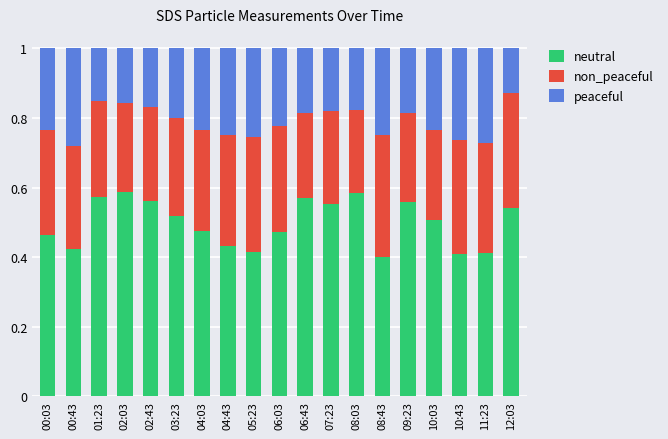

What is the total value across all series at 07:23?

1.0